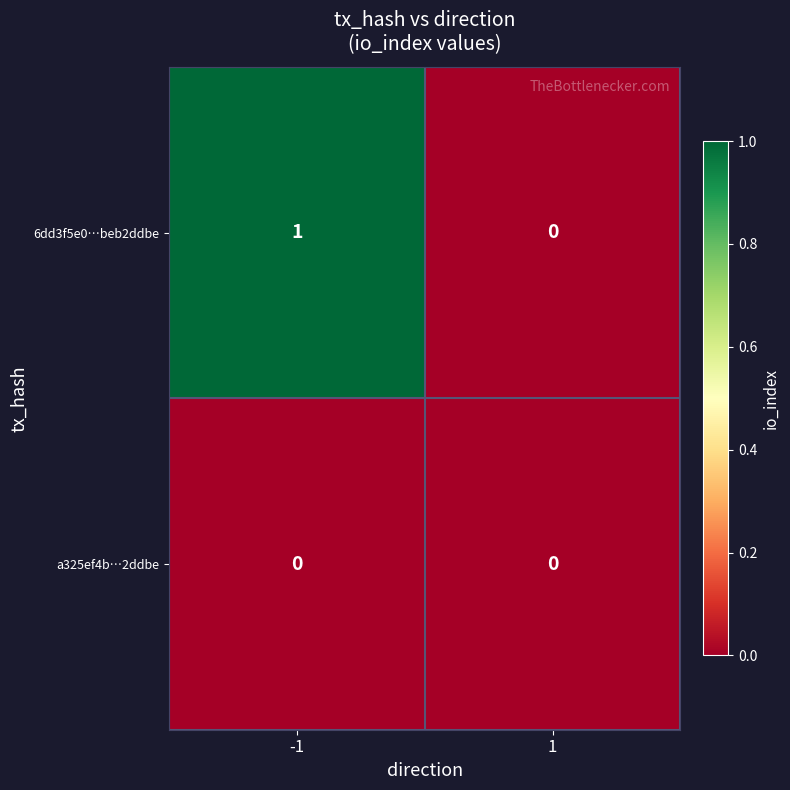

Which series has the largest total across all categories?

6dd3f5e0…beb2ddbe